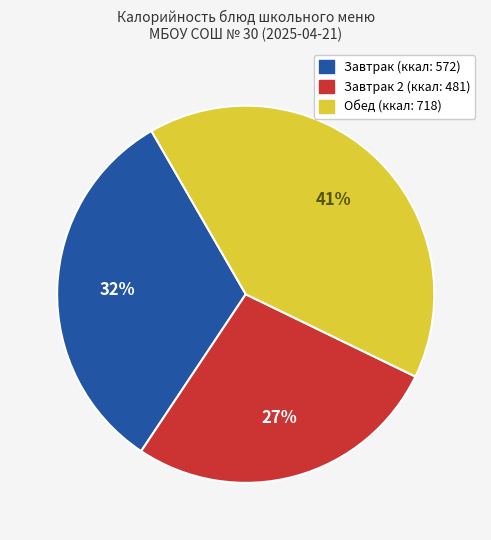

Does any single category account for the majority?

No